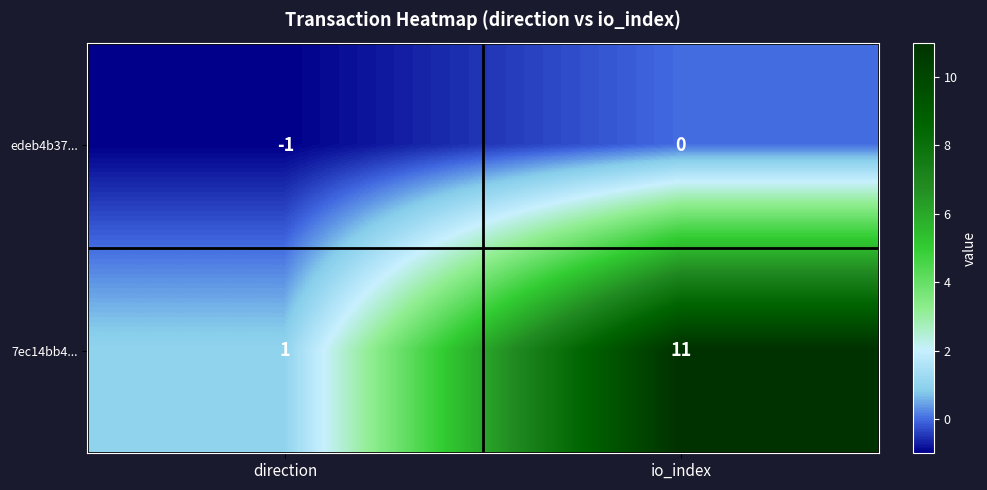

Which category has the highest value across all series?

io_index